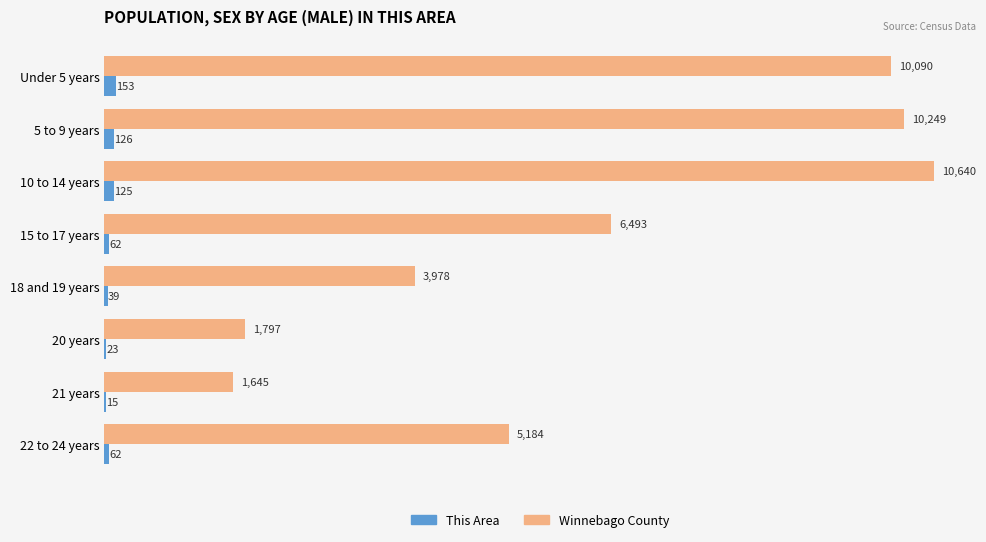

What value does the Winnebago County series have at 18 and 19 years, to the nearest 50?

4000